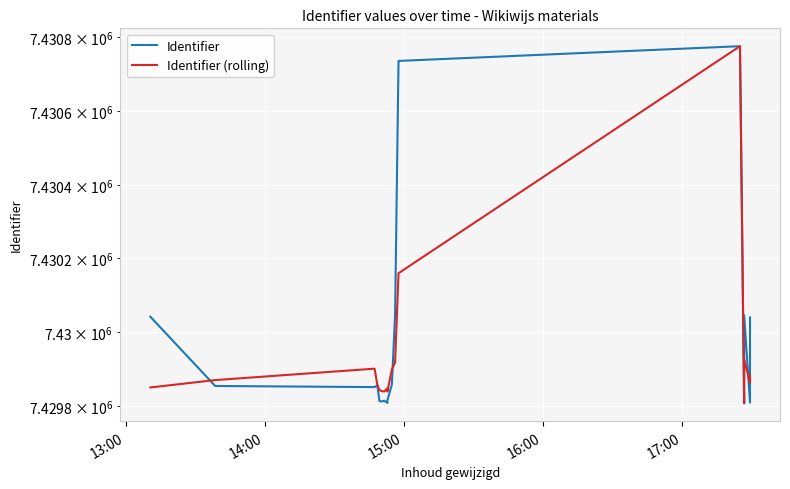

How many intersections are there between Identifier (rolling) and Identifier?

4